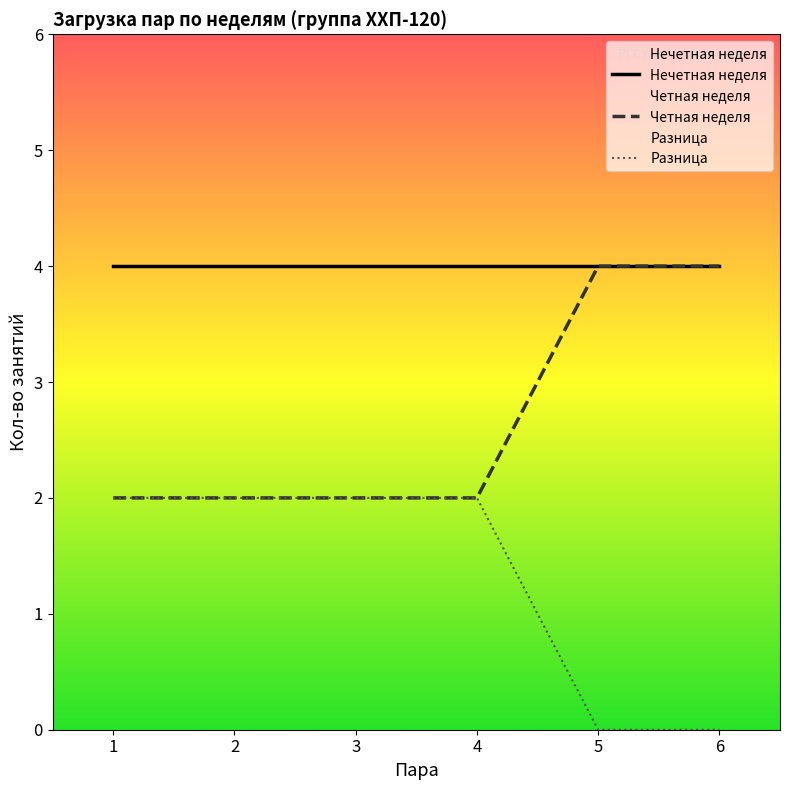

What are all the series names shown in the legend?

Нечетная неделя, Четная неделя, Разница